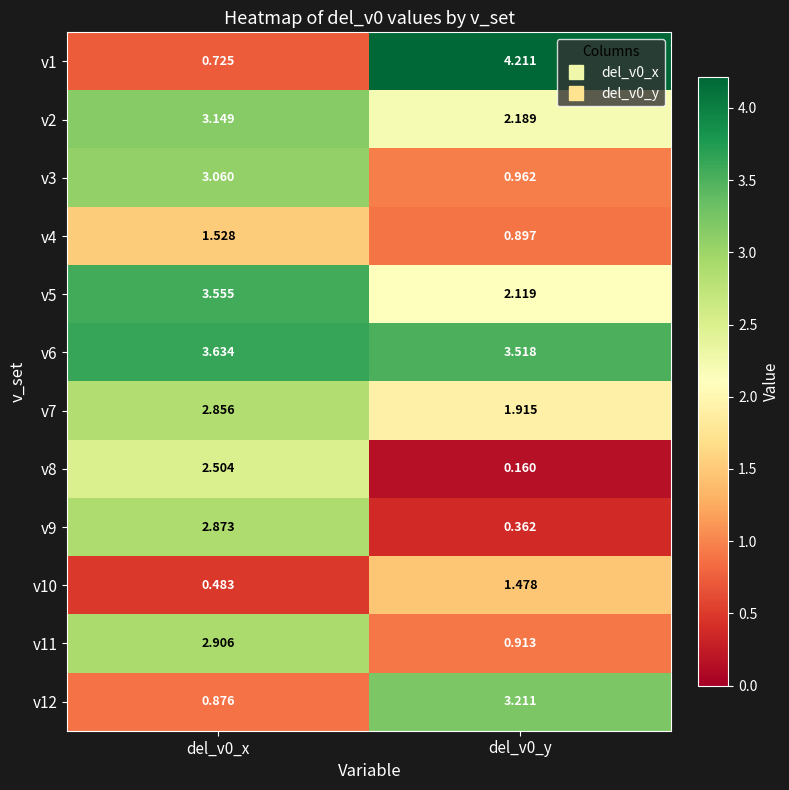

What is the total value across all series at del_v0_x?

28.1